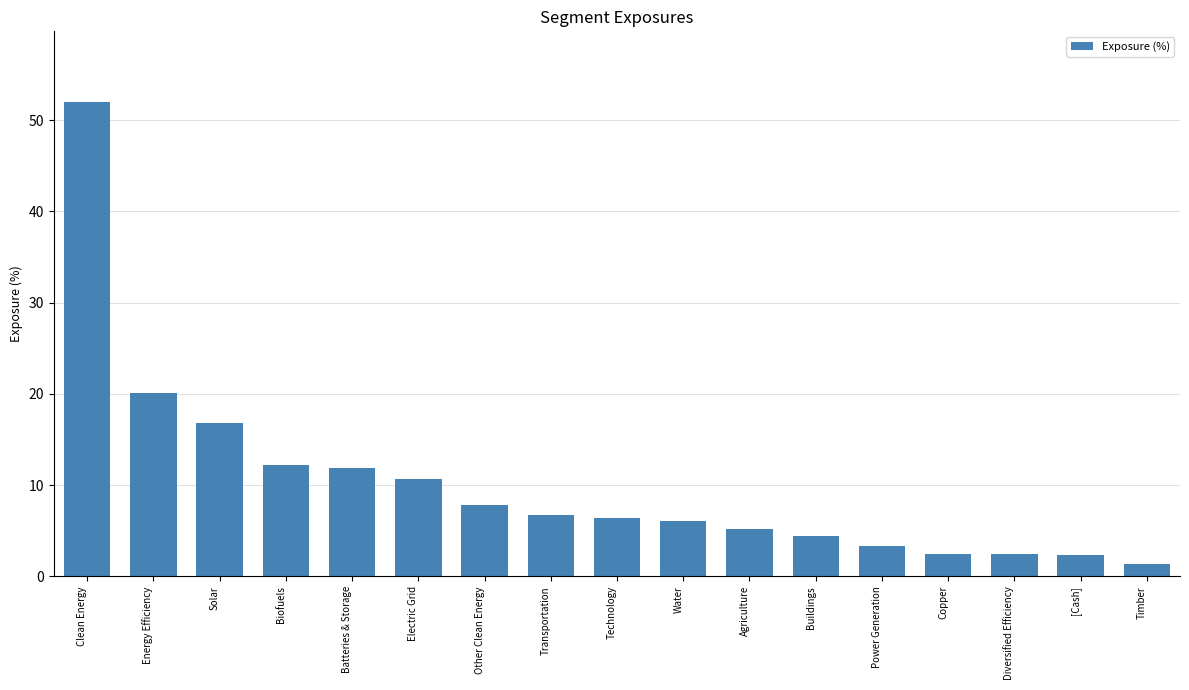

What is the difference between the values at Electric Grid and Timber?

9.3